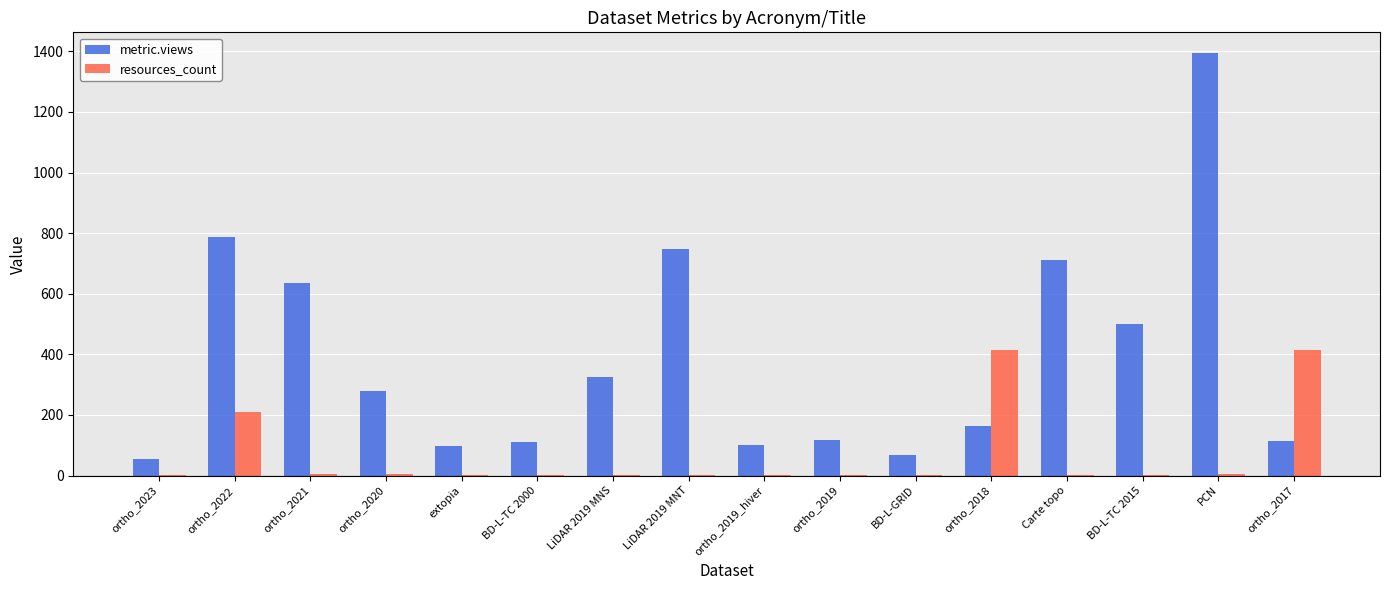

What is the greatest value displayed?

1393